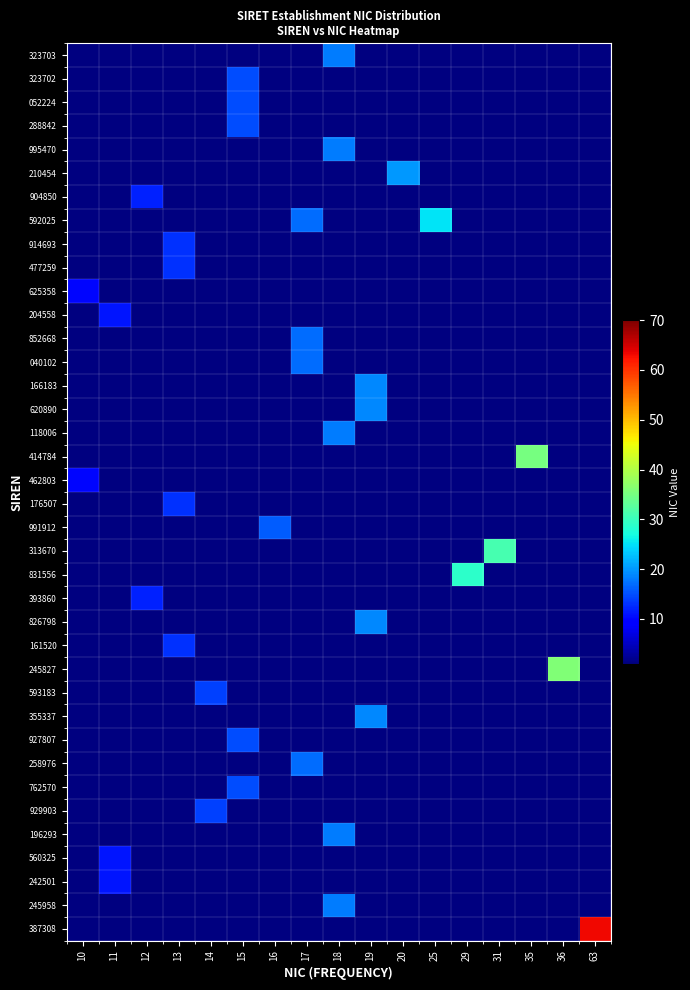

What is the greatest value displayed?

63